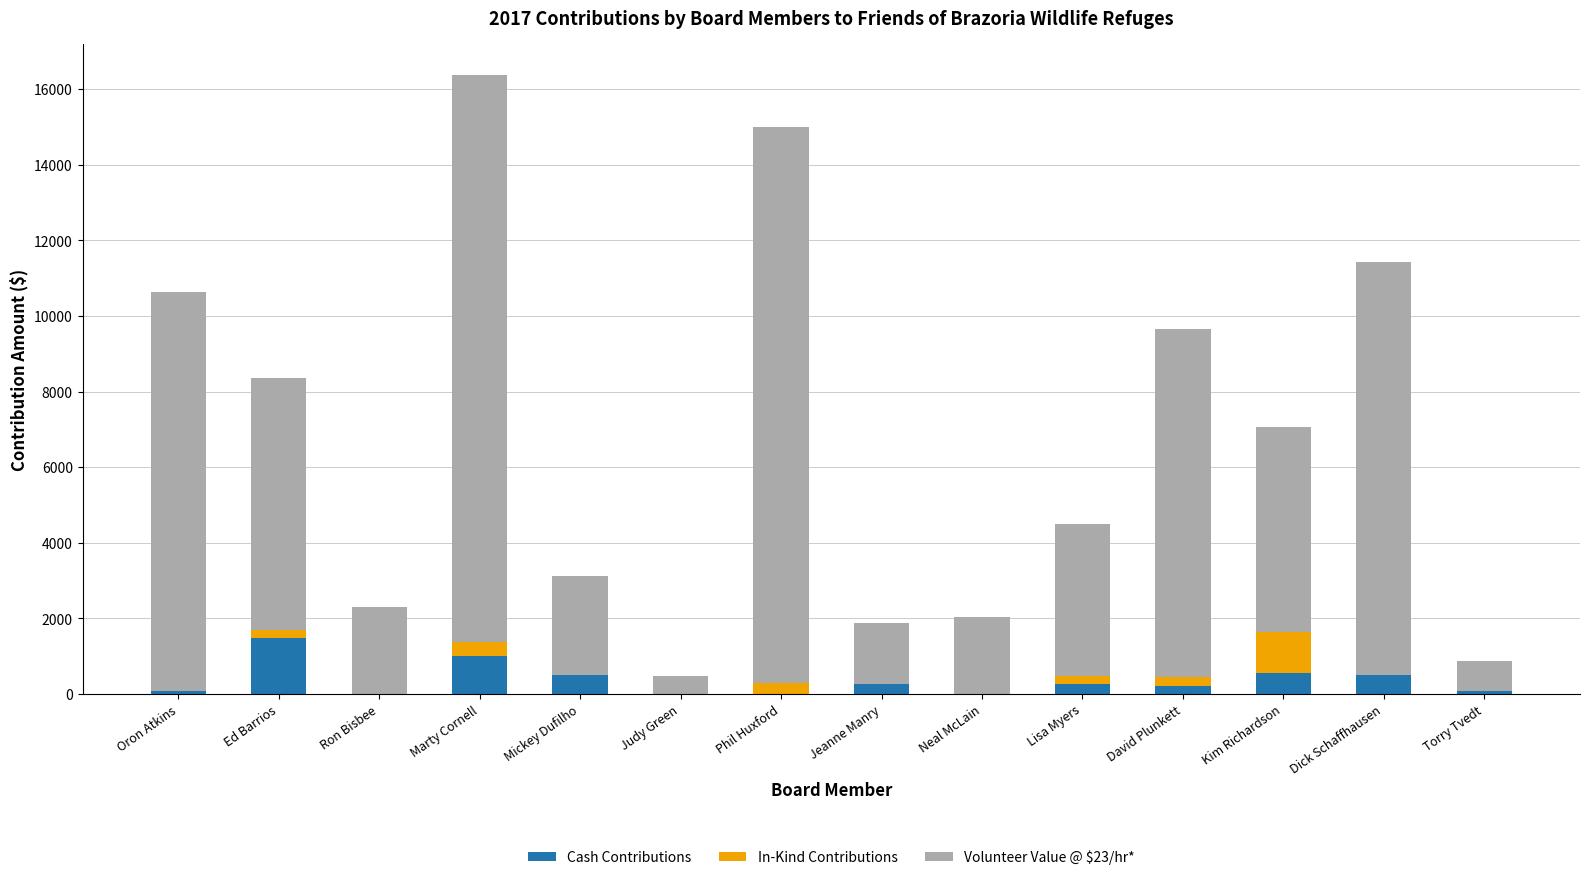

Which series has the widest spread of values?

Volunteer Value @ $23/hr*